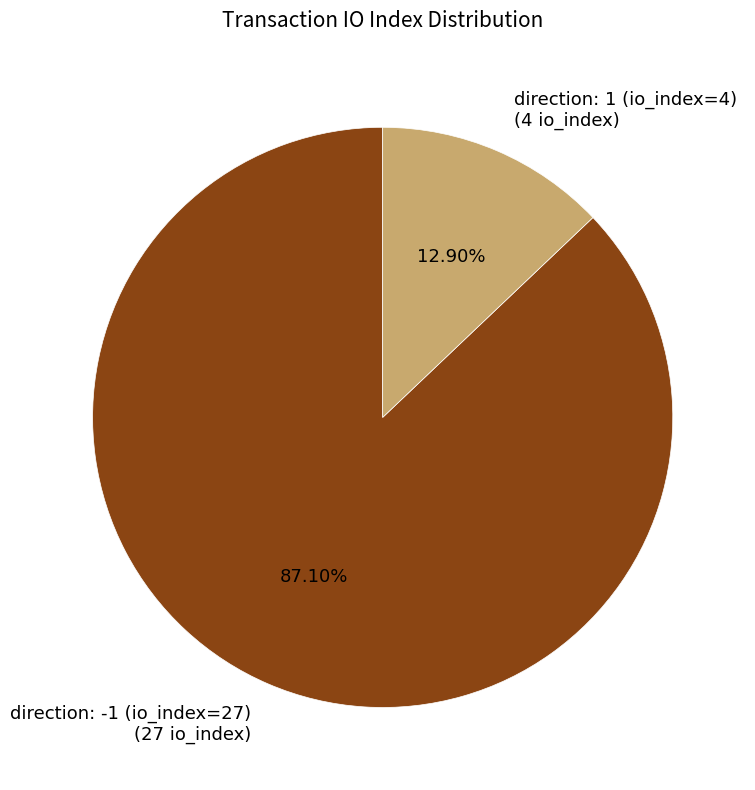

Is there any slice that represents more than half of the pie?

Yes